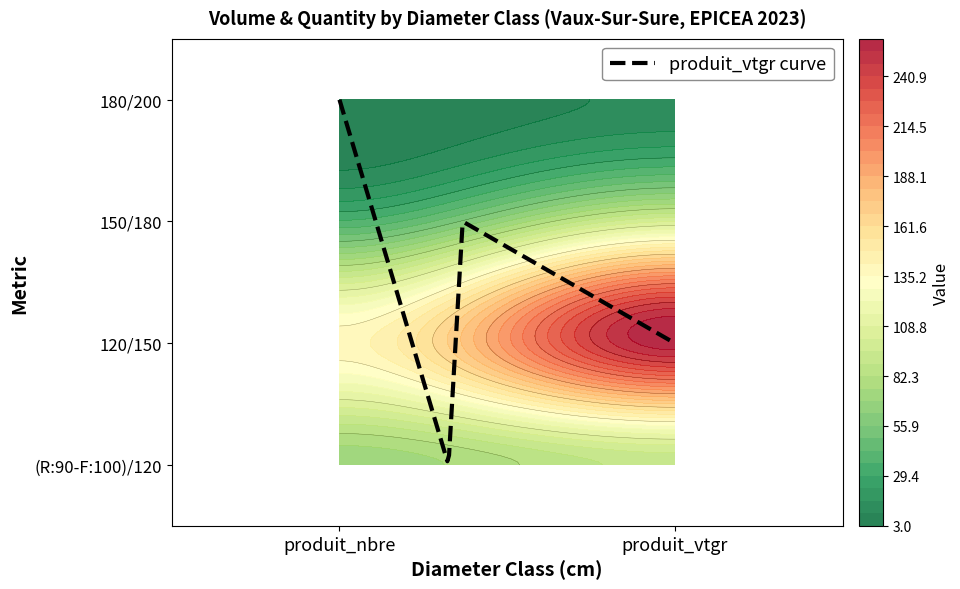

True or false: 180/200 has a value of 5.2 at produit_nbre.

False